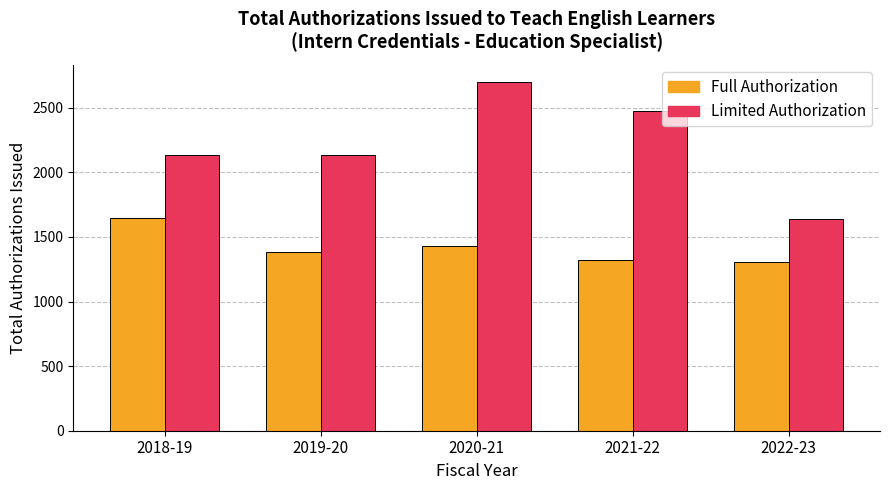

What position from the left is 2021-22?

4